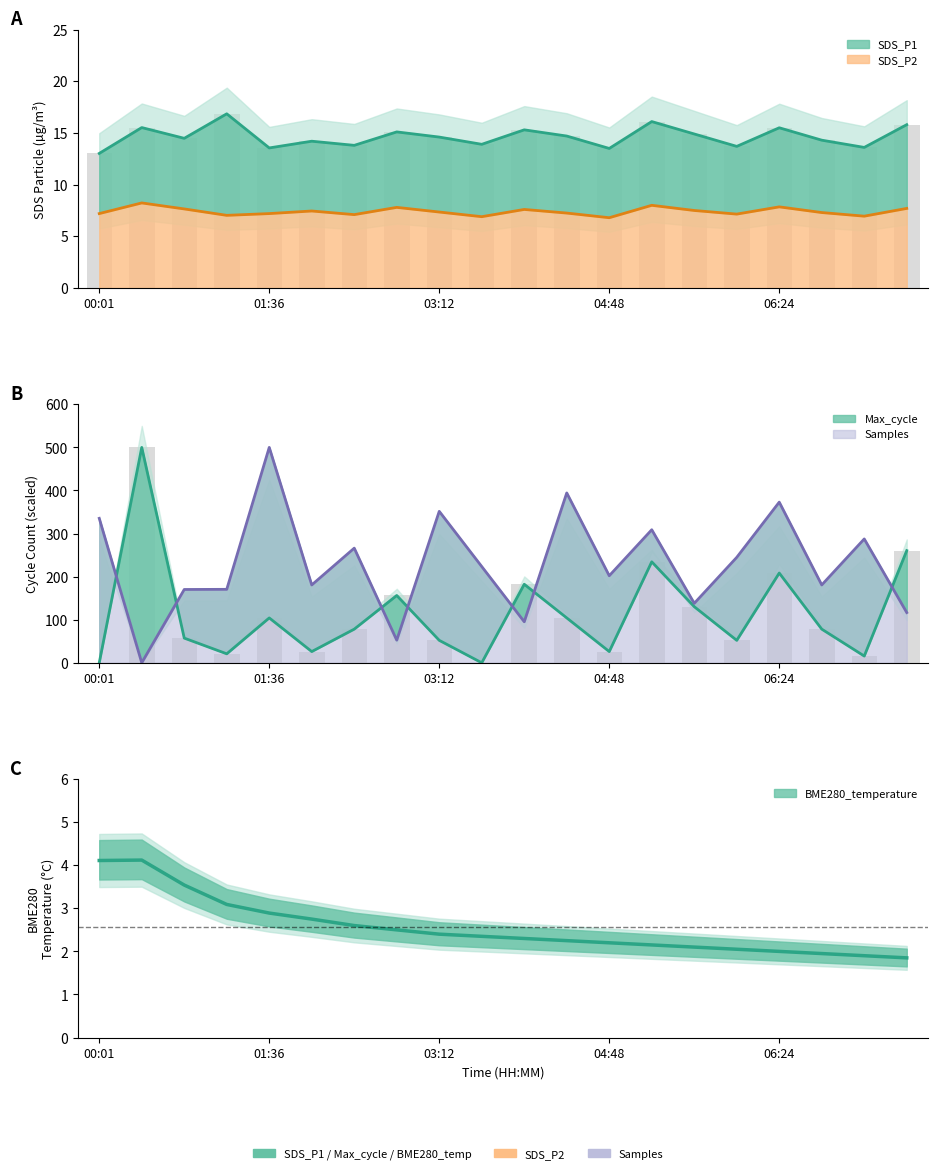

The SDS_P2 series shows 7.0 at Max_cycle. True or false?

True